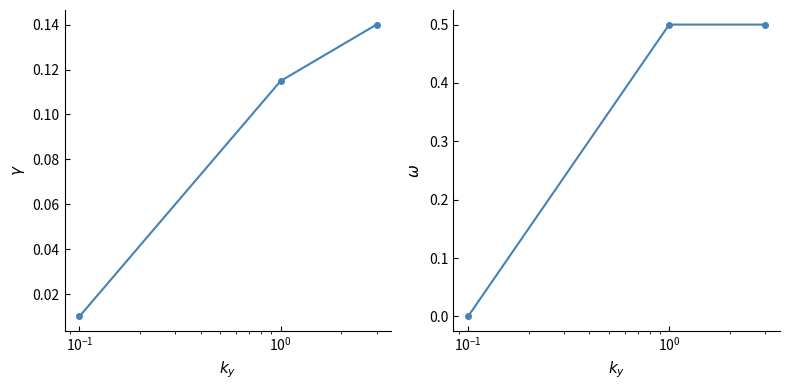

At how many categories does at least one series exceed 0?

3